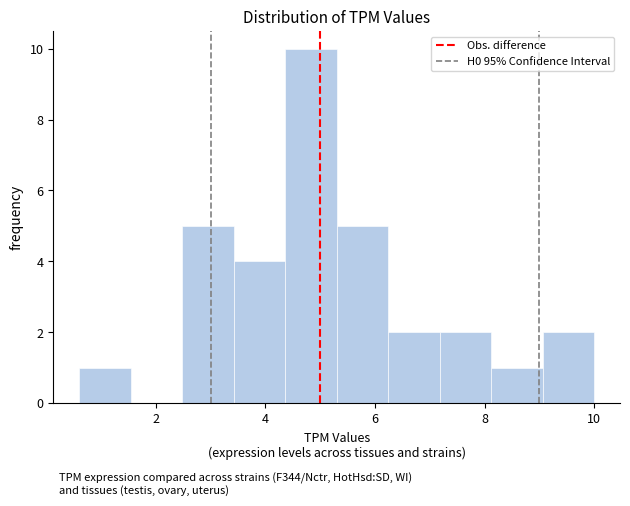

Reading left to right, transcribe this chart: for each bar, give the range it covers on the x-axis and its height. Neither the bar edges nor the heights are printed on the chart, so give them approximately, as read against the axes.

0.60 to 1.54: 1
1.54 to 2.48: 0
2.48 to 3.42: 5
3.42 to 4.36: 4
4.36 to 5.30: 10
5.30 to 6.24: 5
6.24 to 7.18: 2
7.18 to 8.12: 2
8.12 to 9.06: 1
9.06 to 10.00: 2